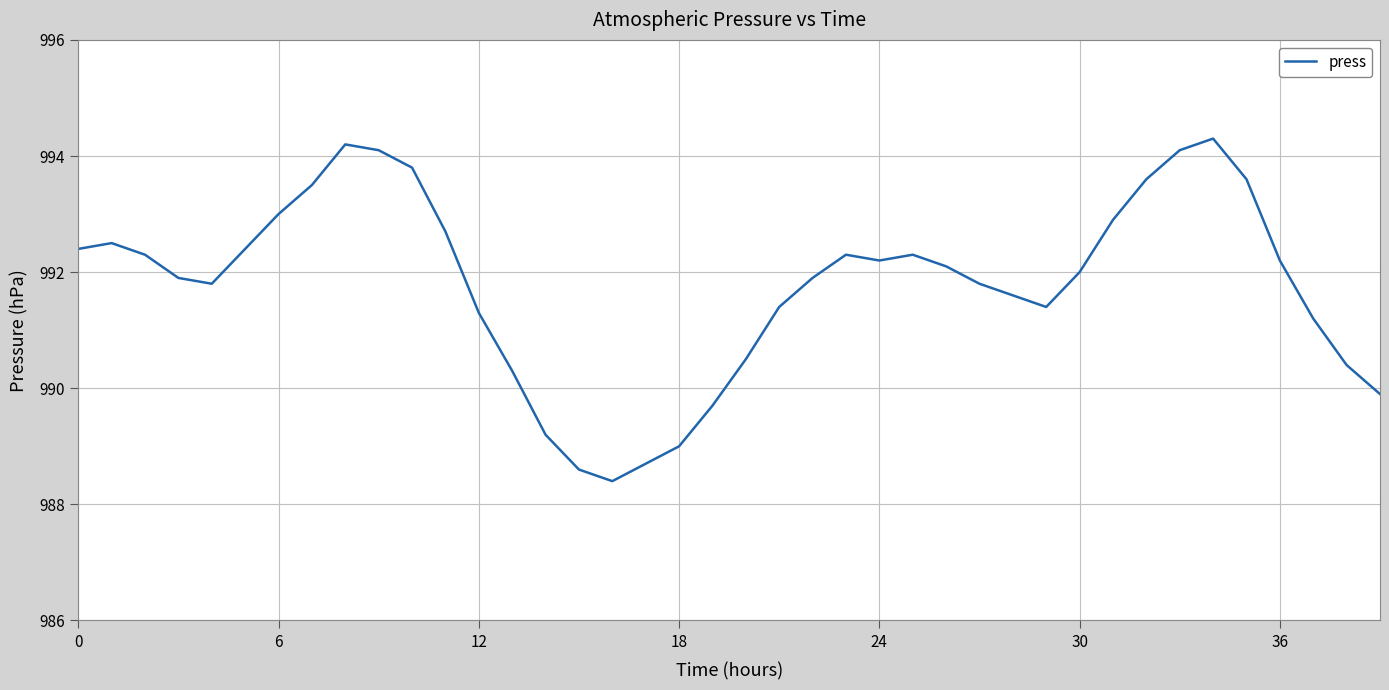

What is the maximum value shown in the chart?

994.3